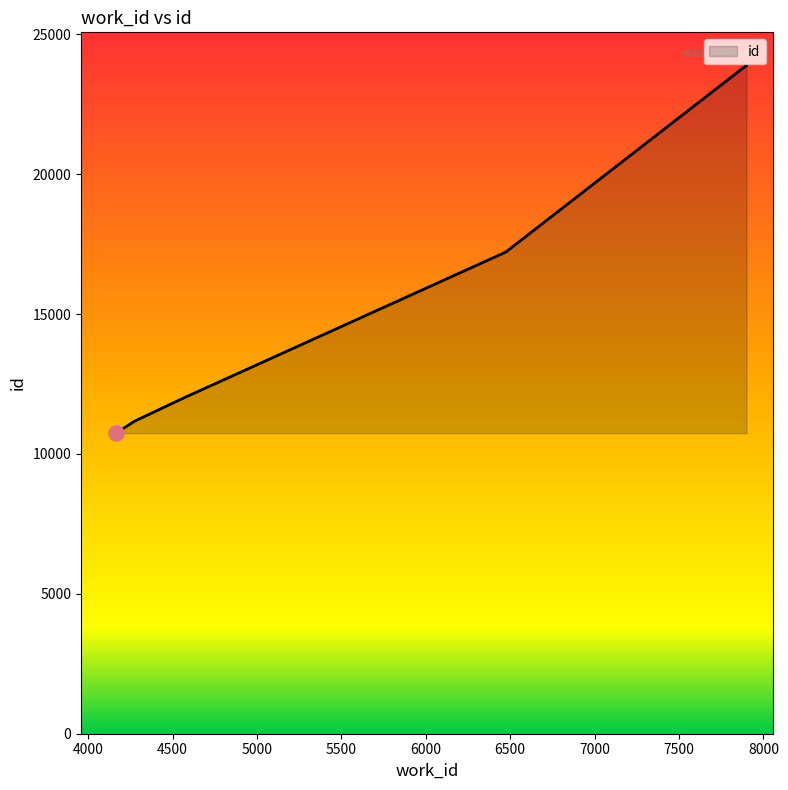

What is the change in value from 4166 to 4570?

+1269